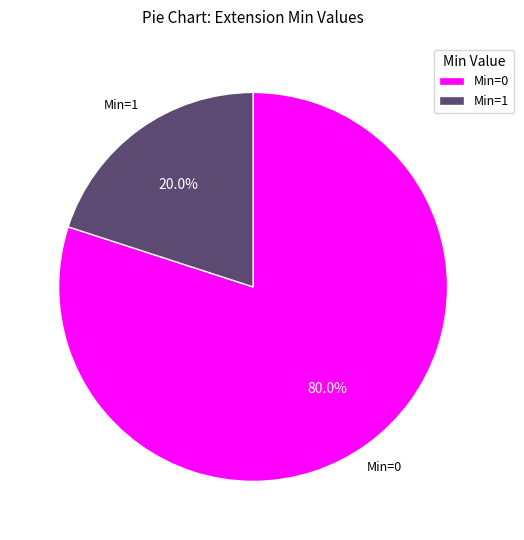

To the nearest percent, what is the difference between the largest and smallest slice percentages?

60%